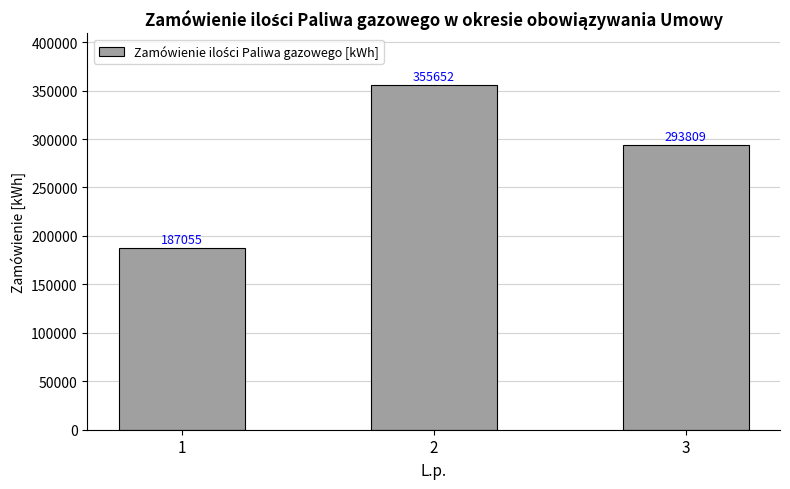

What is the sum of all values?

836516